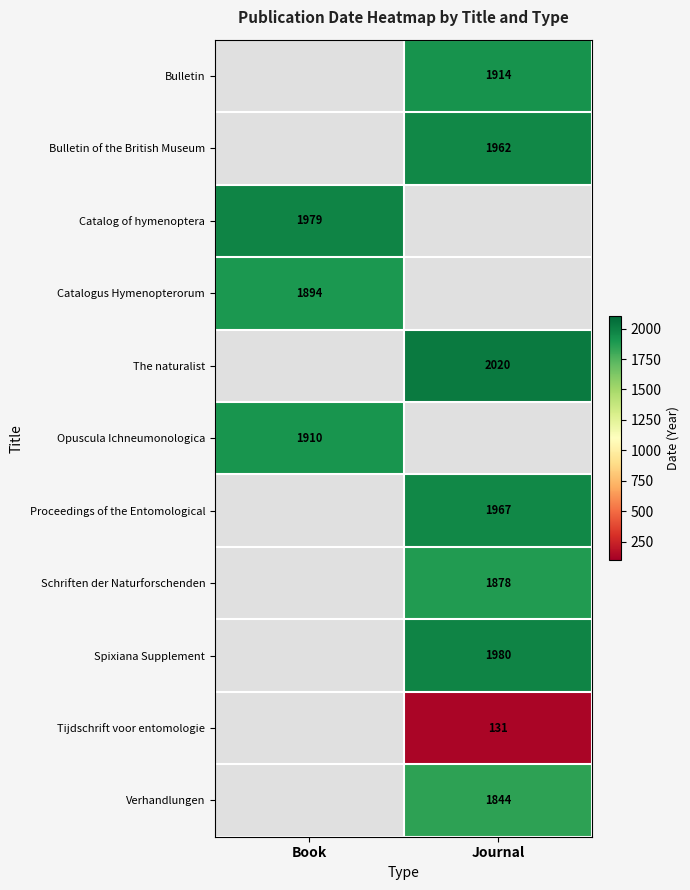

The value of Proceedings of the Entomological at Journal is 1967. True or false?

True